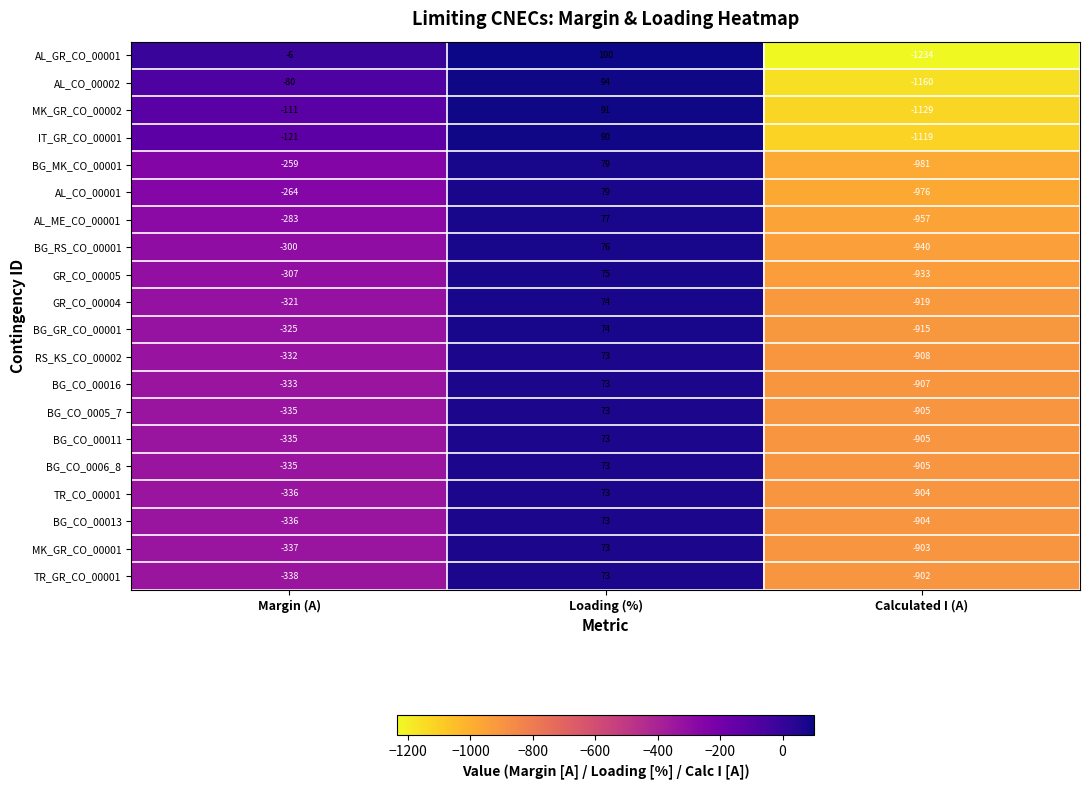

Rank the categories by RS_KS_CO_00002 value from highest to lowest.

Loading (%), Margin (A), Calculated I (A)